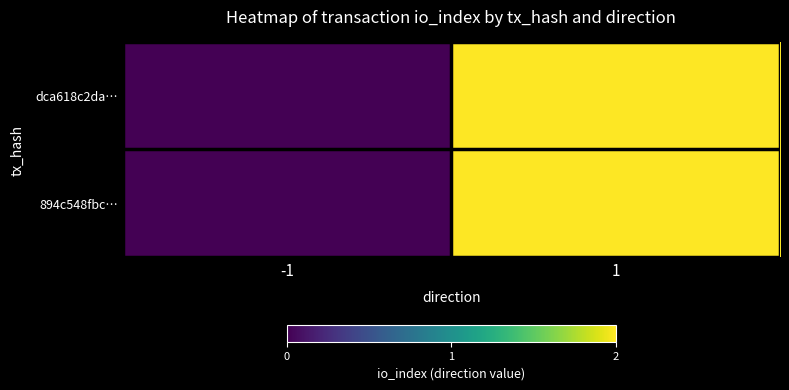

At which category is the sum across all series the highest?

1